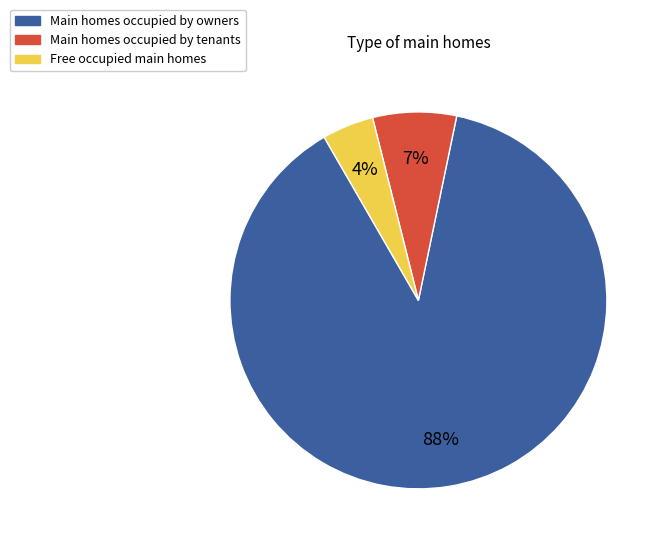

Which has a higher value, Free occupied main homes or Main homes occupied by owners?

Main homes occupied by owners